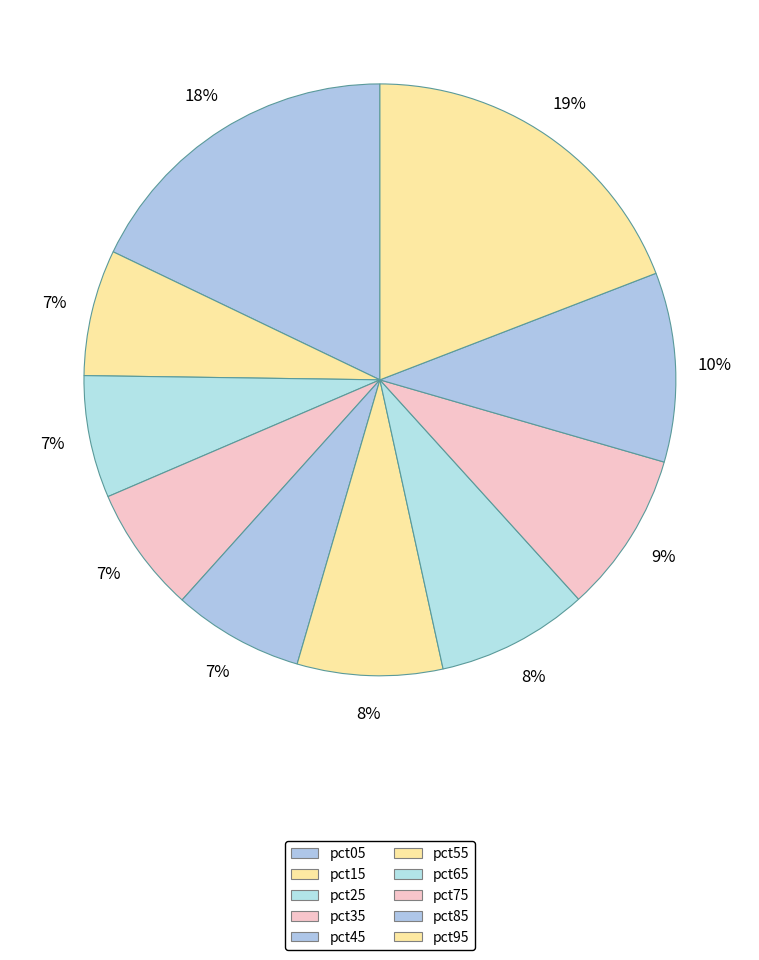

What is the change in value from pct45 to pct55?

+0.1